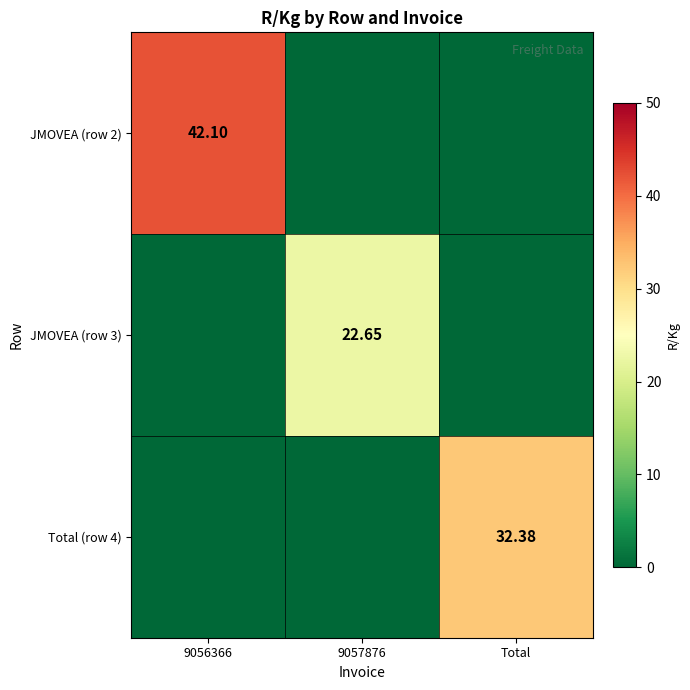

List the series in order of their overall mean, lowest first.

JMOVEA (row 3), Total (row 4), JMOVEA (row 2)